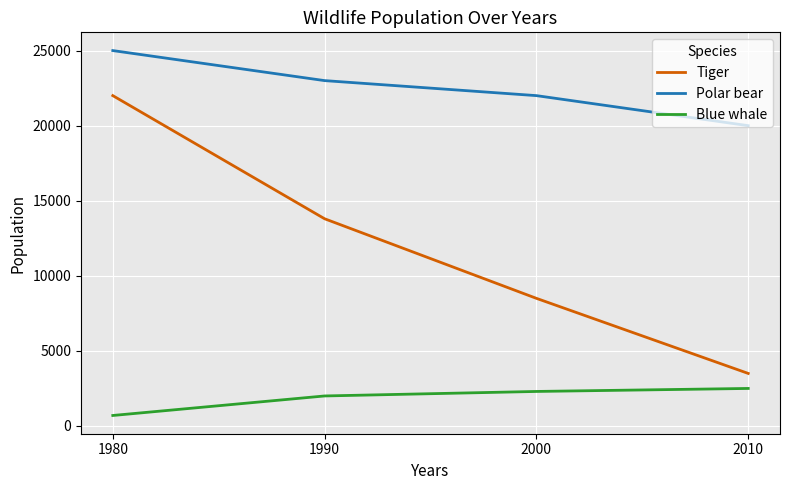

How many series are shown in this chart?

3